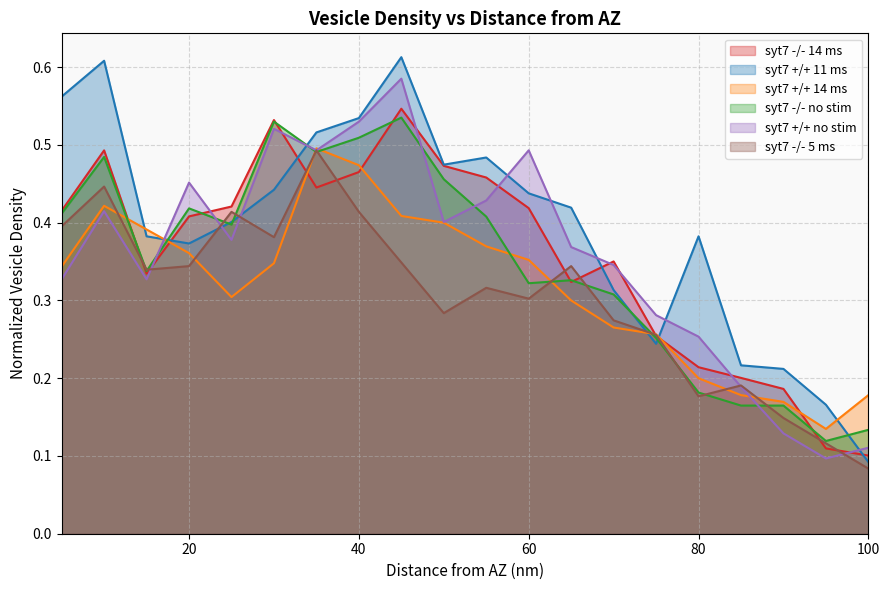

What value does the syt7 -/- 14 ms series have at 45?

0.5